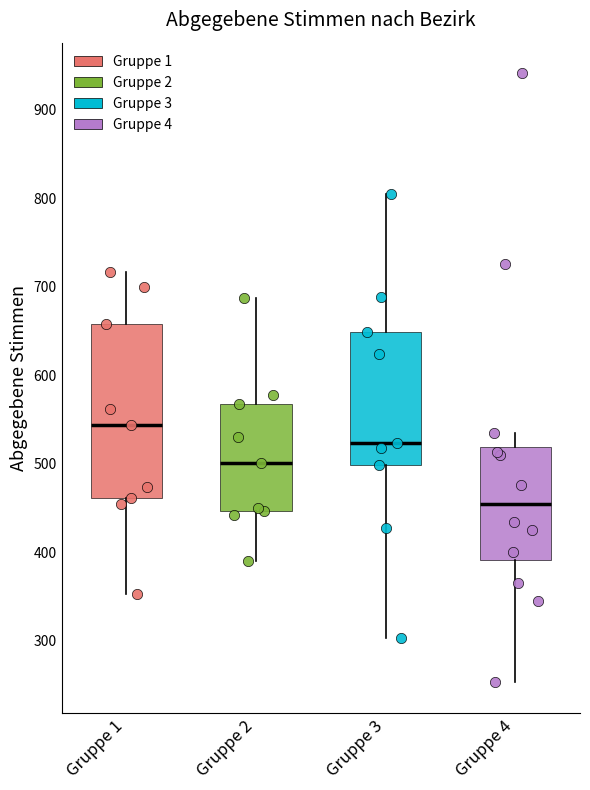

Reading left to right, transcribe this box plot: for each box, give where its median line is, the range the box spans, and where its two whiskers end, as read against the y-axis. The values are not printed on the chart, so give them approximately, as read against the axis.

Gruppe 1: median 540, box 460 to 660, whiskers 350 to 720
Gruppe 2: median 500, box 450 to 570, whiskers 390 to 690
Gruppe 3: median 520, box 500 to 650, whiskers 300 to 810
Gruppe 4: median 460, box 390 to 520, whiskers 250 to 540